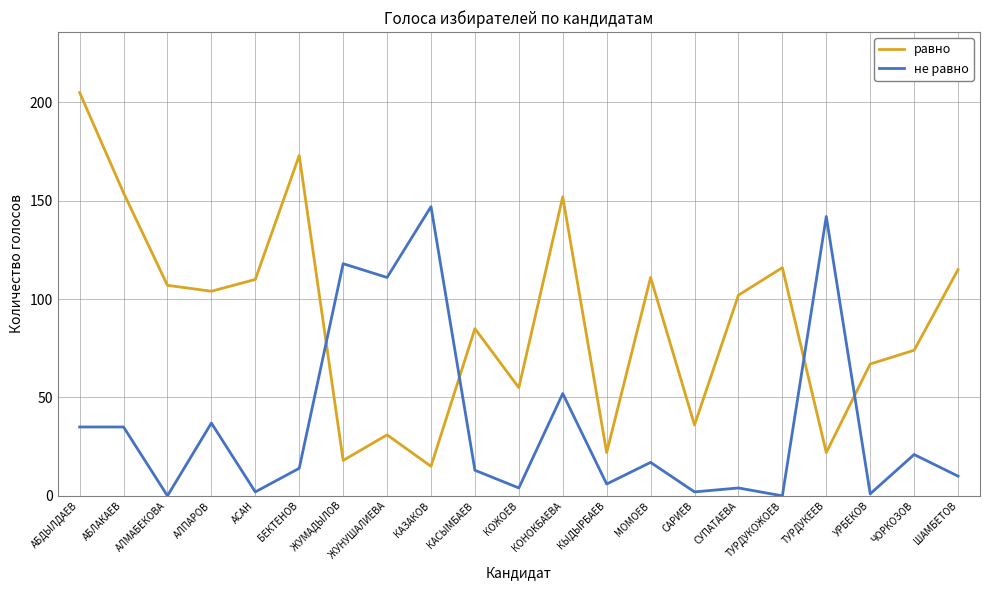

What is the spread (max minus min) of values at АЛМАБЕКОВА?

107